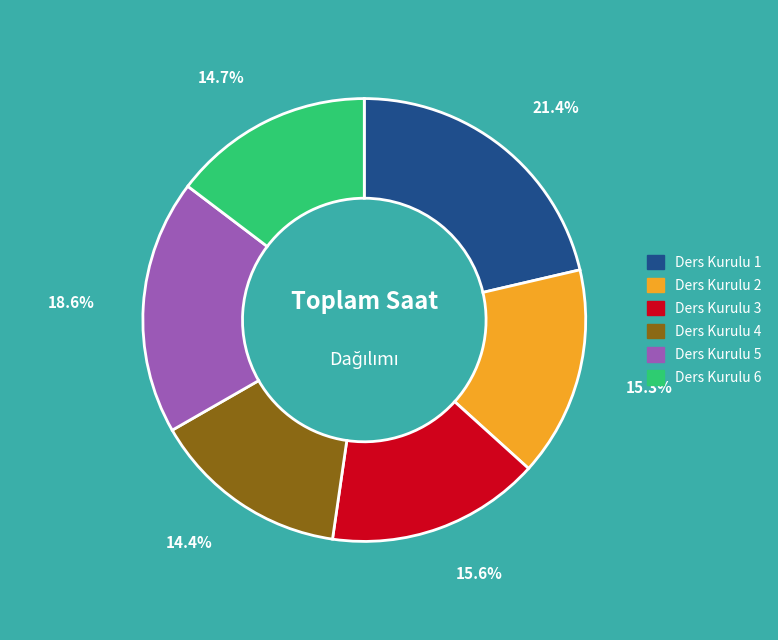

Between Ders Kurulu 3 and Ders Kurulu 1, which is larger?

Ders Kurulu 1